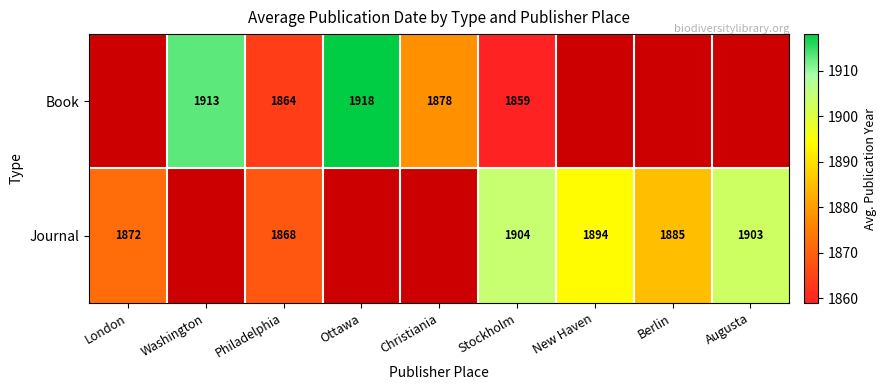

What is the sum of the Journal values at Augusta and London?

3775